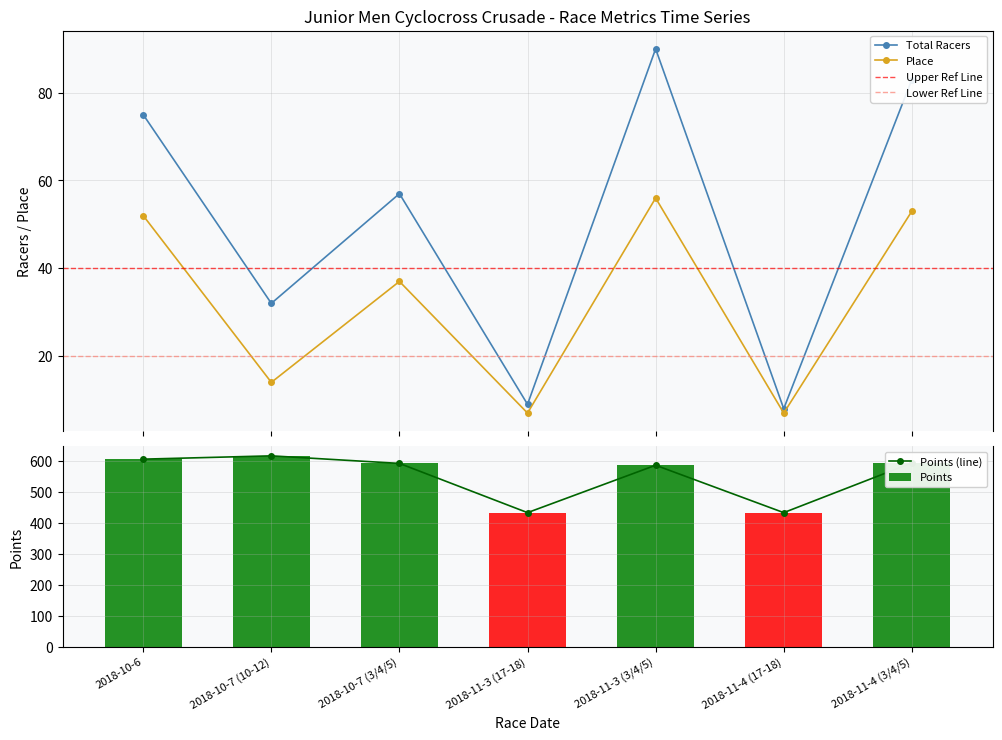

What is the total value across all series at 2018-10-6?

733.7